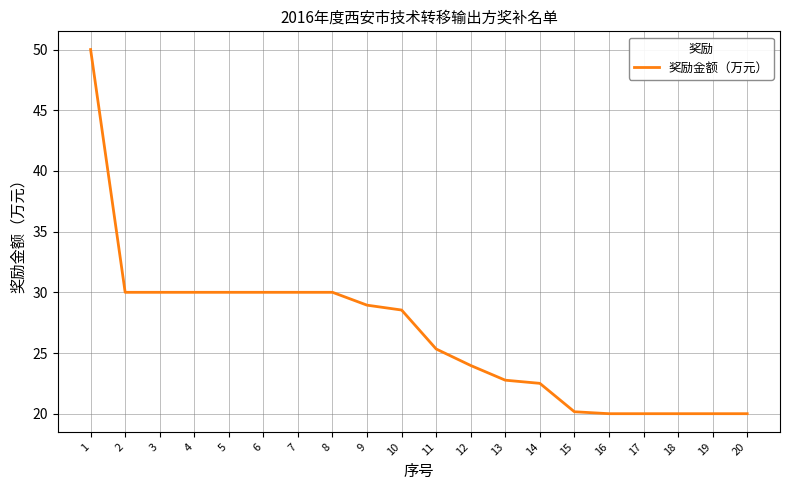

What is the ratio of the value at 9 to the value at 12?

1.2